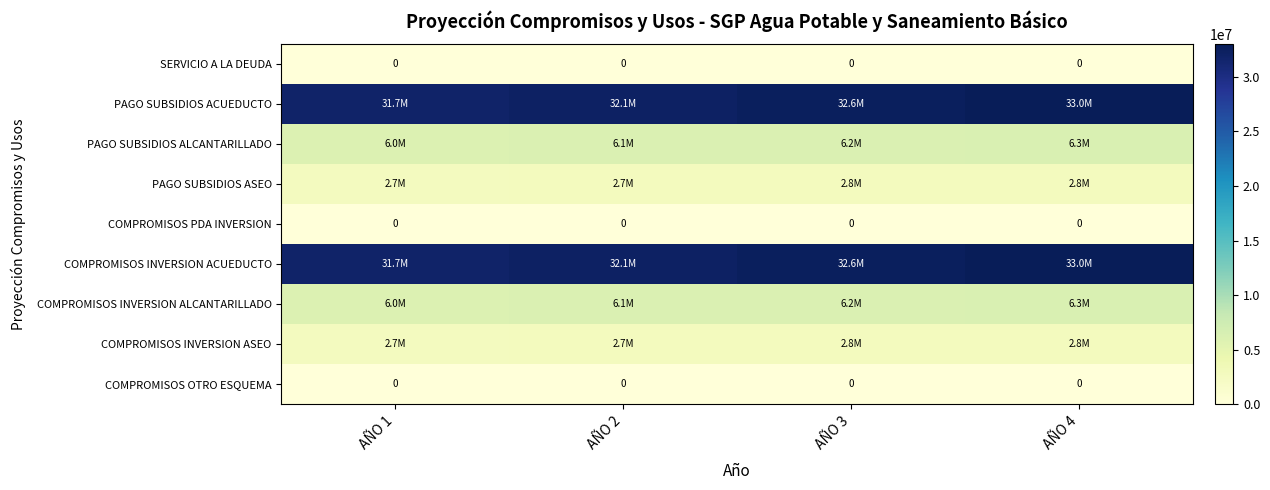

What is the approximate value of PAGO SUBSIDIOS ACUEDUCTO at AÑO 1?

31728093.0